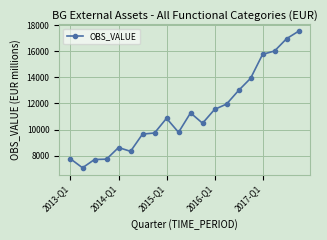

What is the difference between the maximum and minimum values?

10464.7